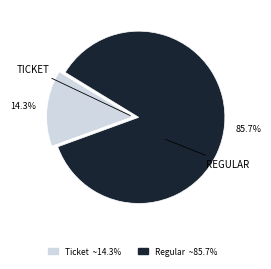

What is the smallest slice in the pie chart?

Ticket